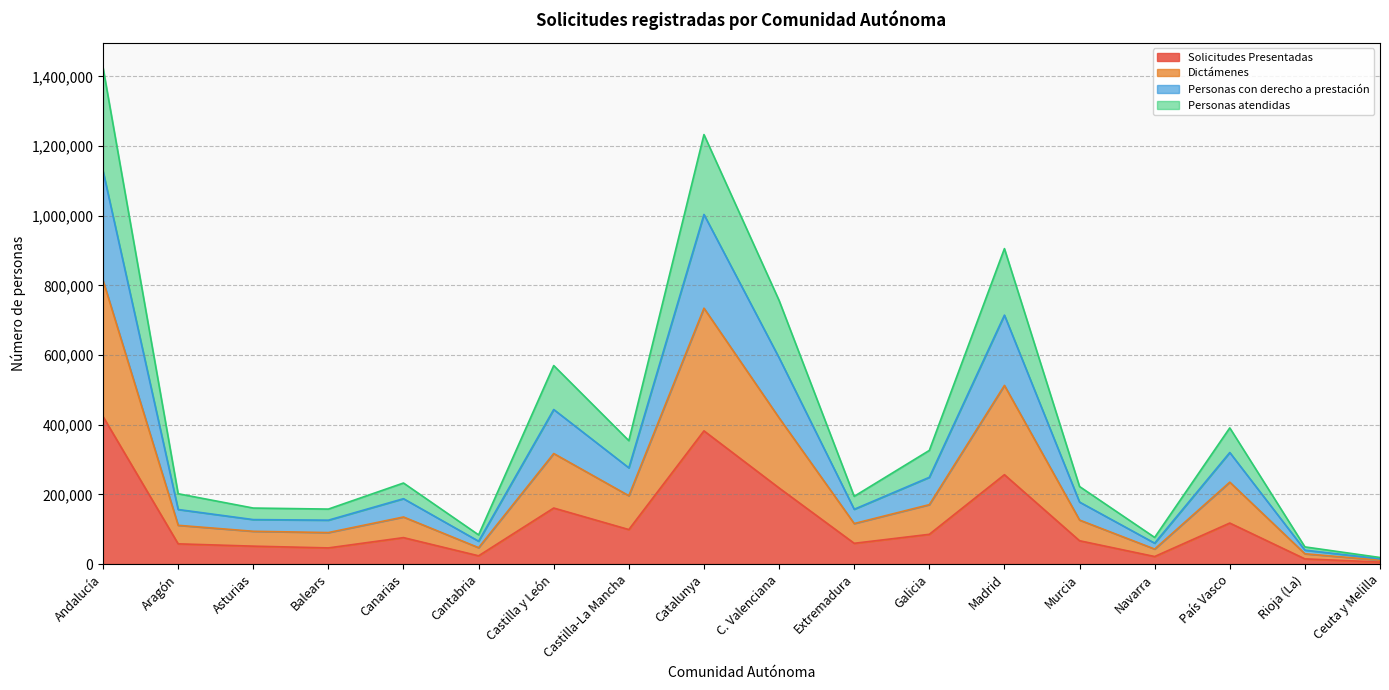

How many lines are shown in the chart?

4